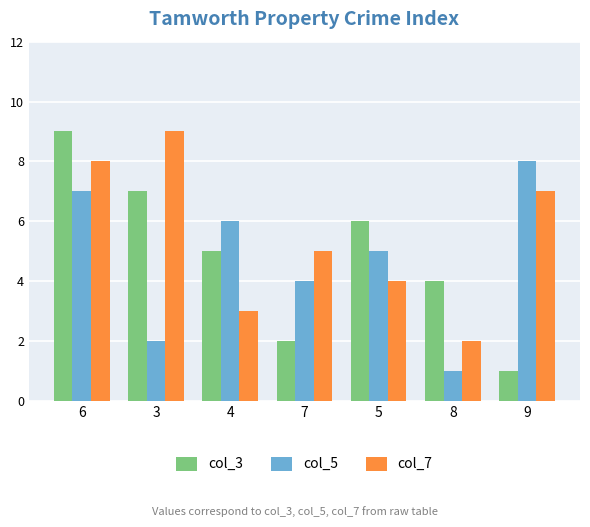

What is the value of the col_3 bar at the 2nd from the left?

7